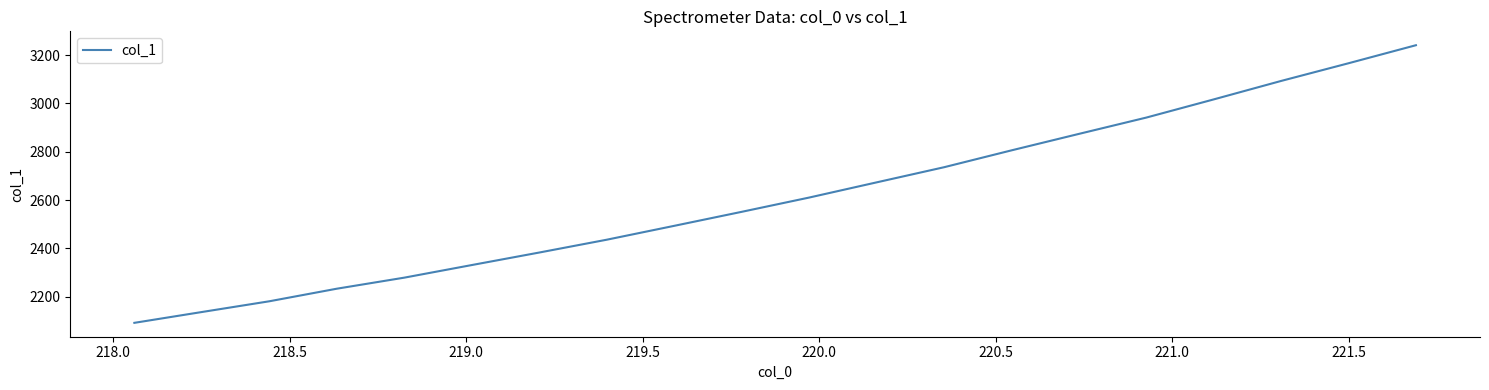

What is the greatest value displayed?

3240.8